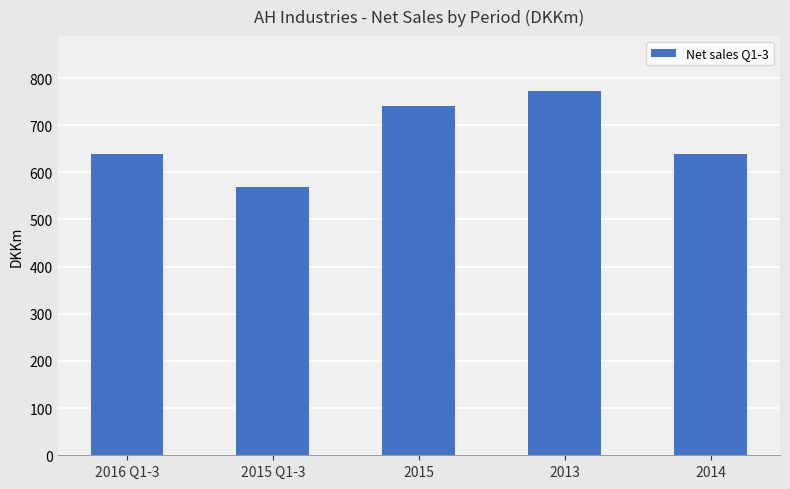

What is the maximum value shown in the chart?

772.9